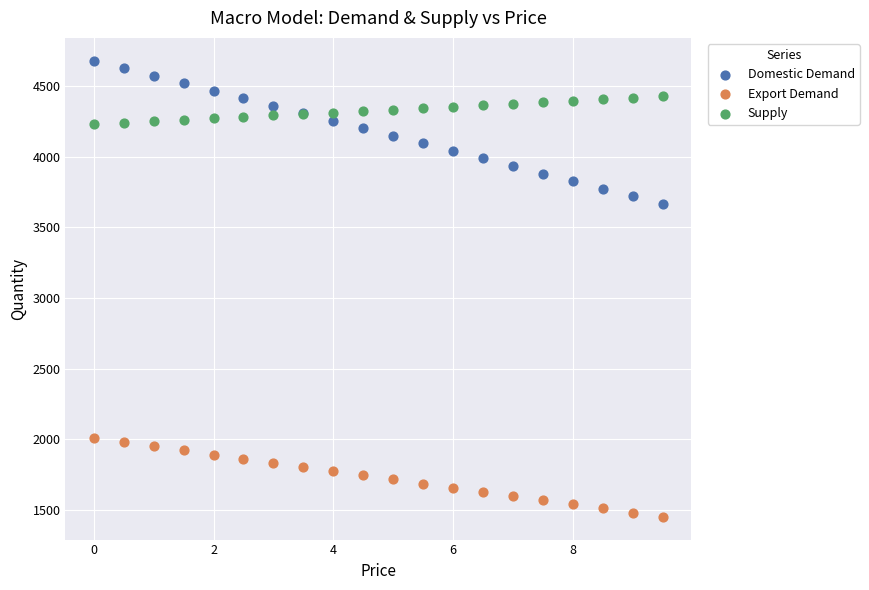

Which series reaches the minimum Y coordinate?

Export Demand